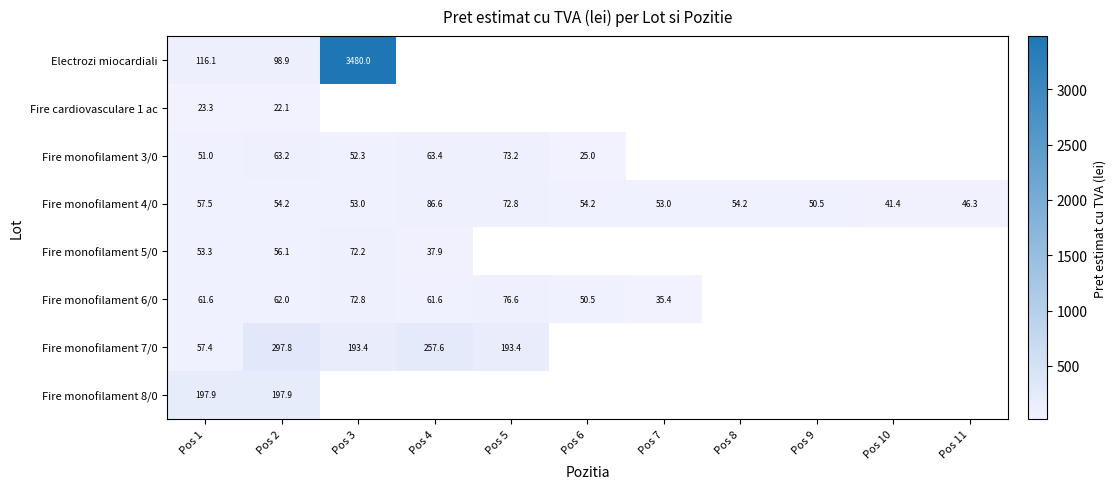

At which category is the sum across all series the highest?

Pos 2